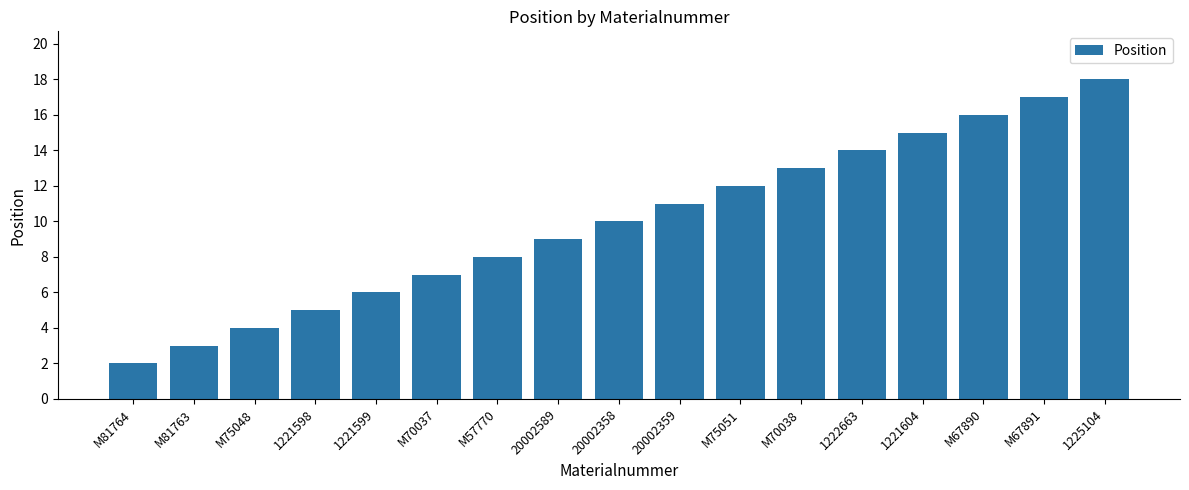

Approximately how many times larger is the value at M81764 compared to 1221598?

0.4